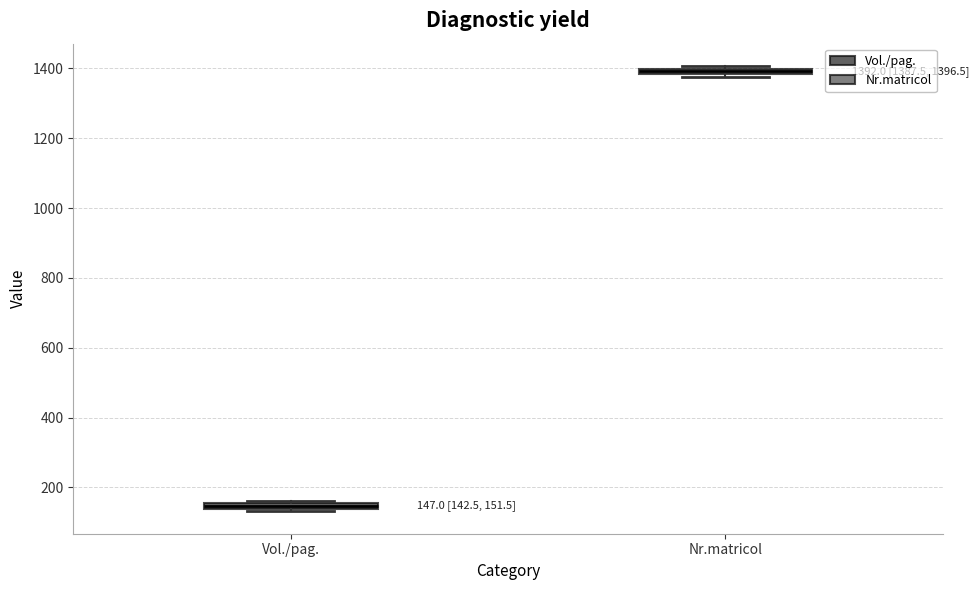

Which box's median line is the lowest?

Vol./pag.